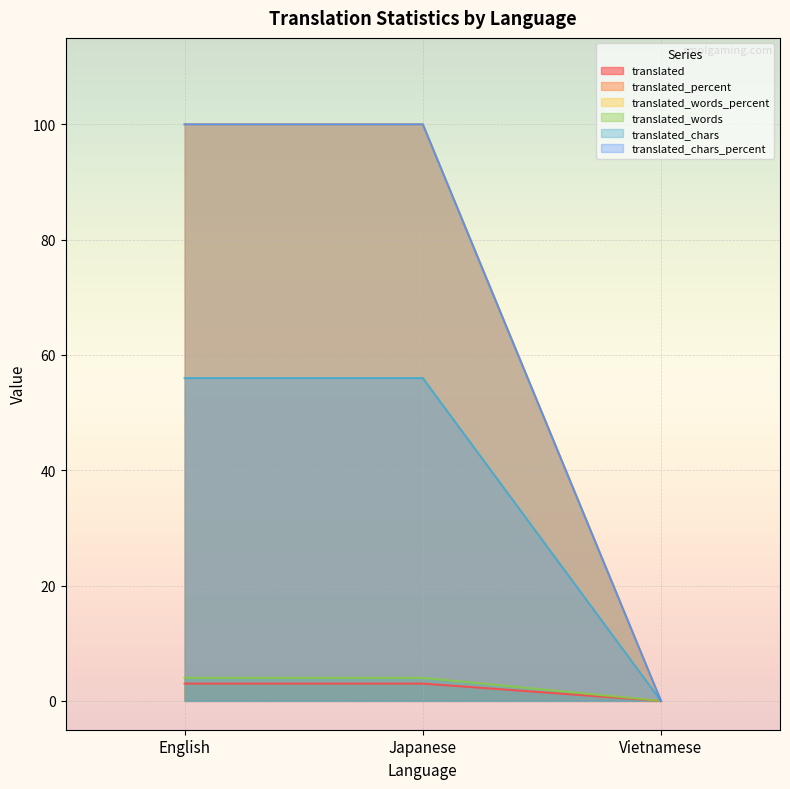

Reading left to right, list all the values displayed in this chart.

translated: 3	3	0
translated_percent: 100	100	0
translated_words_percent: 100	100	0
translated_words: 4	4	0
translated_chars: 56	56	0
translated_chars_percent: 100	100	0